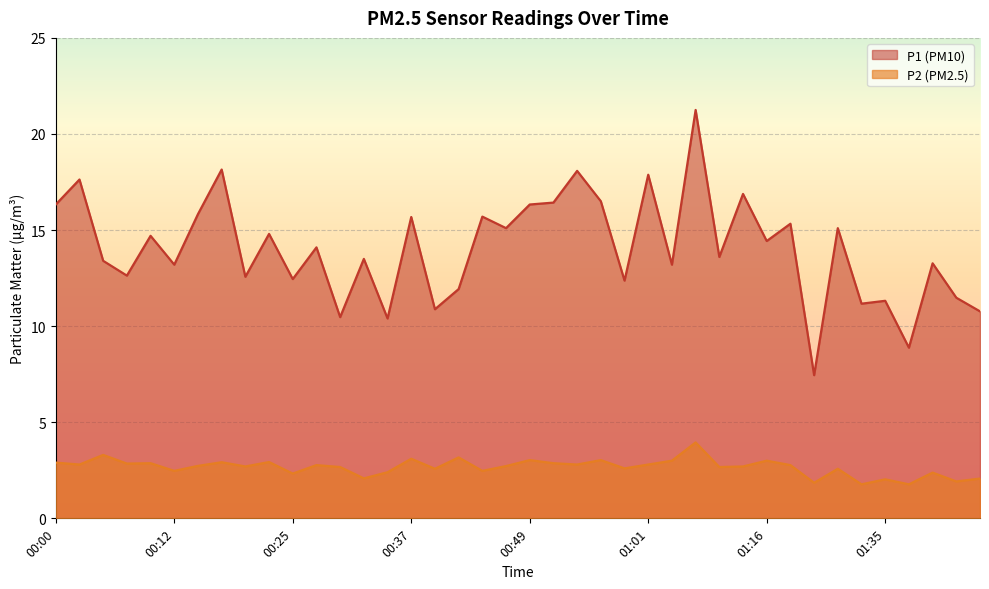

Between 00:15 and 01:09, which is larger?

01:09